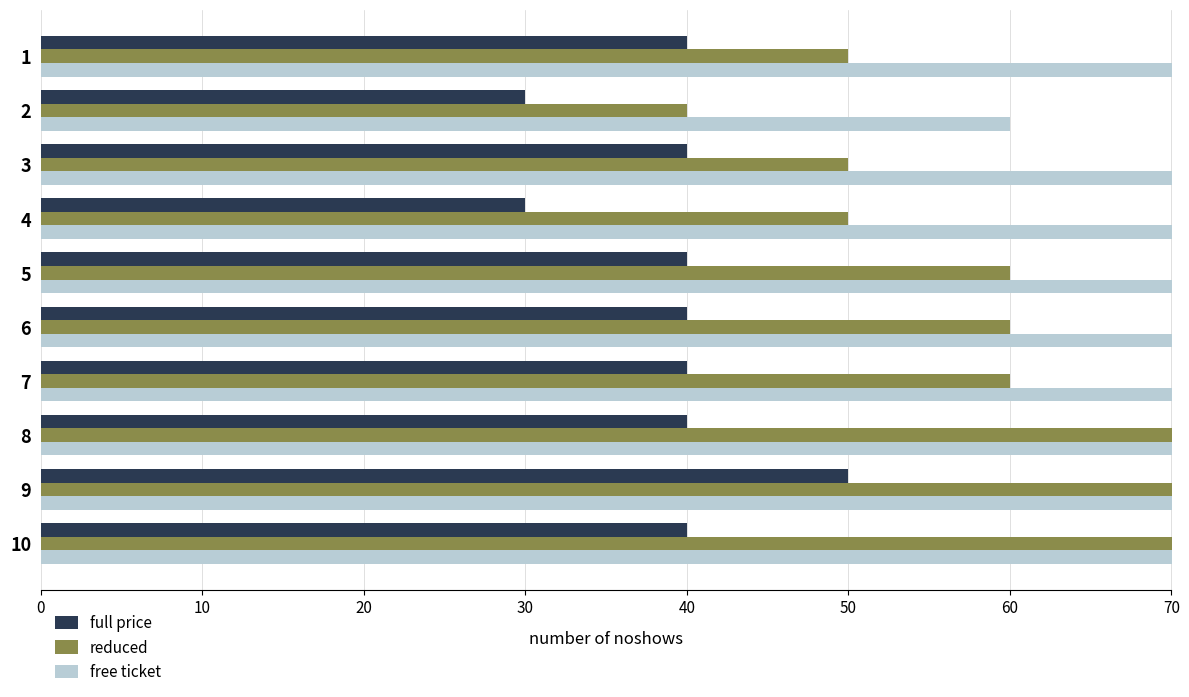

What is the sum of all full price values?

390.0